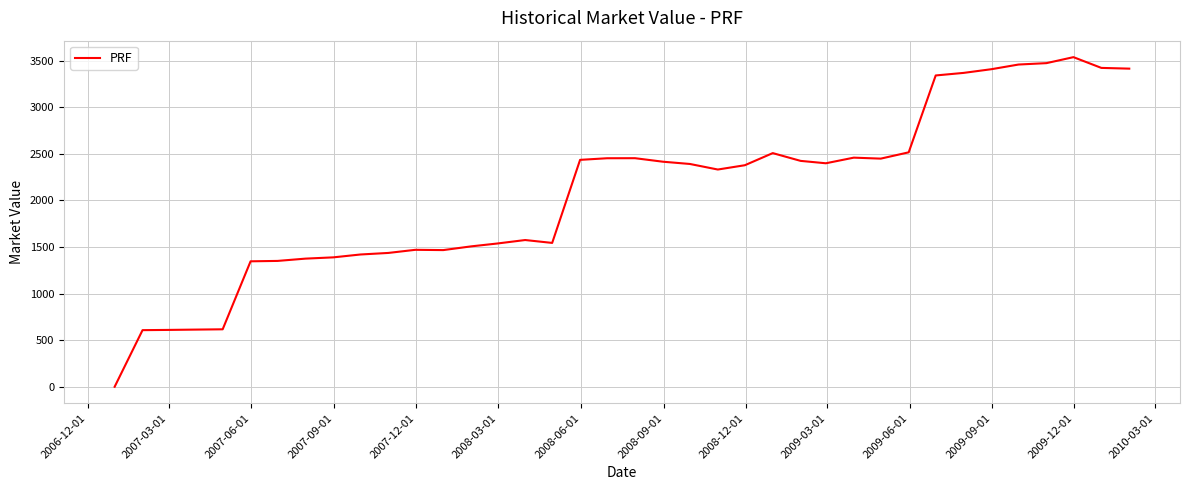

How many lines are shown in the chart?

1